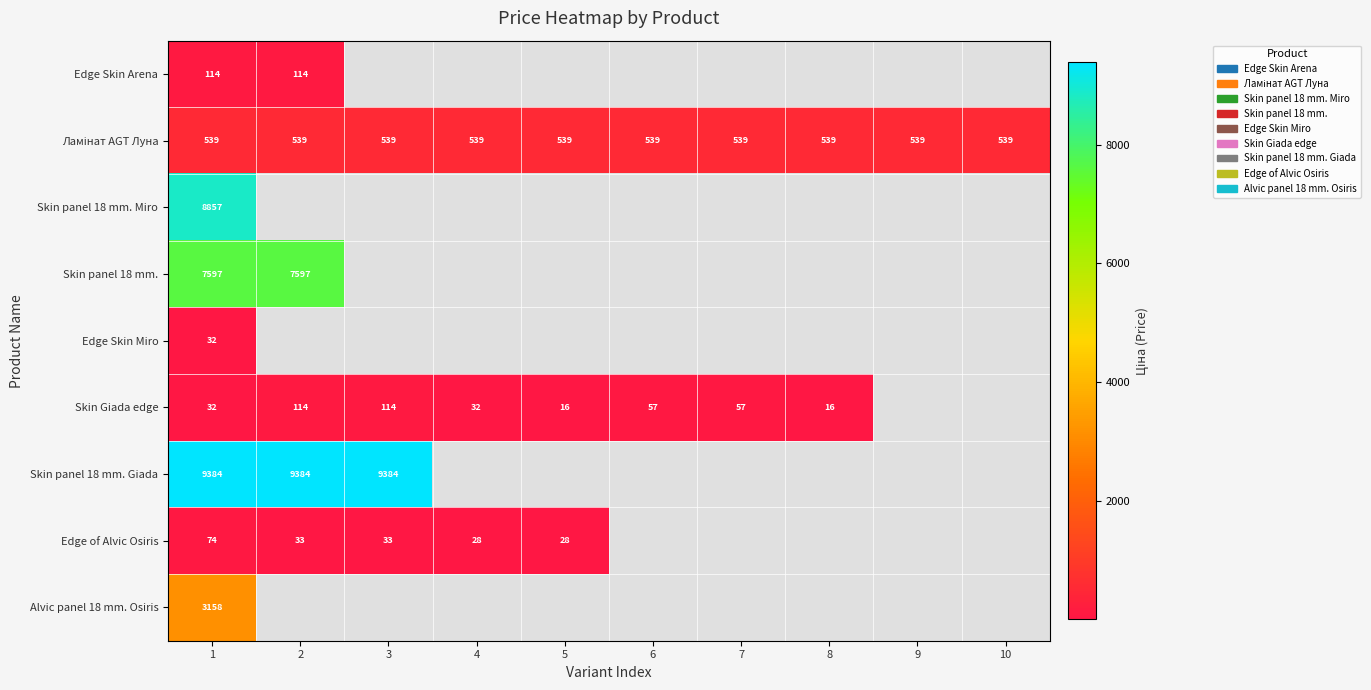

What is the sum of the Skin Giada edge values at 3 and 2?

228.0